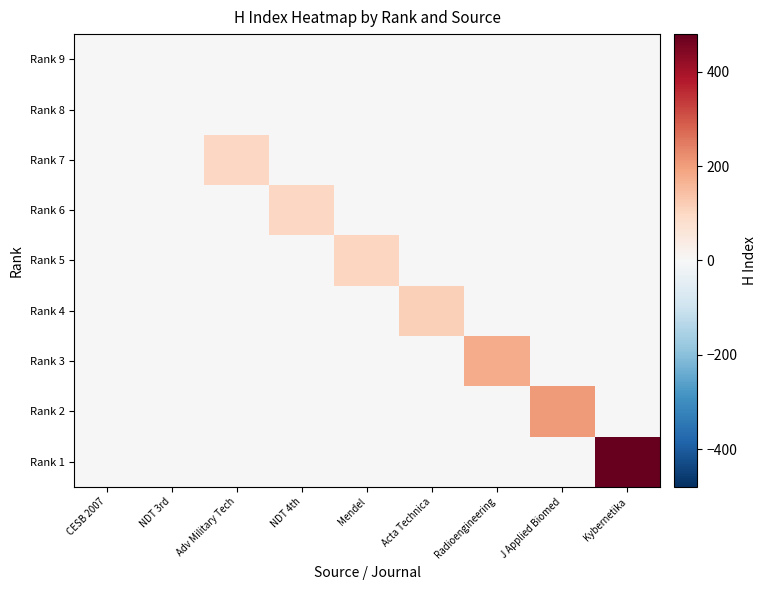

At which category does the chart reach its minimum across all series?

CESB 2007